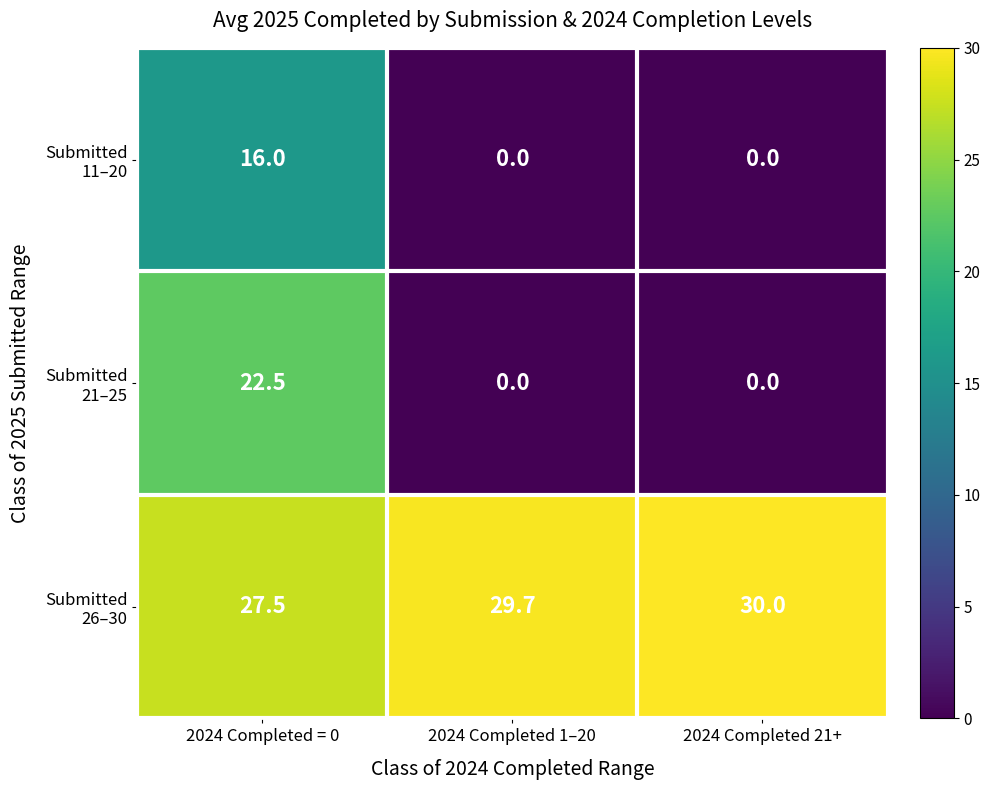

What is the difference between the highest and lowest values at 2024 Completed 1–20?

29.7